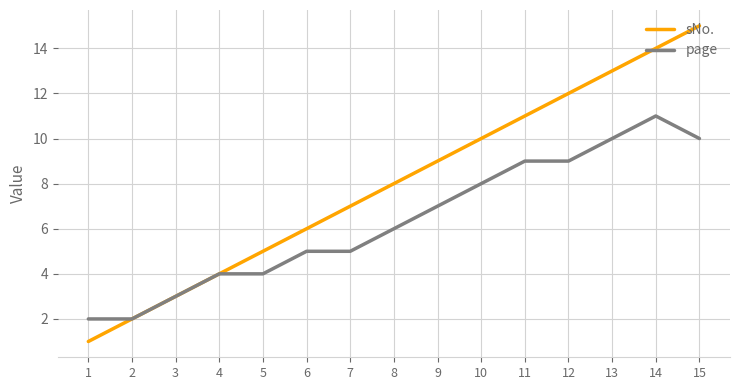

Rank the series by their maximum value, from lowest to highest.

page, sNo.